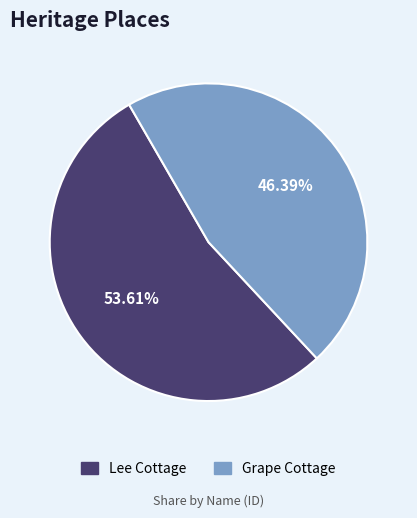

How many segments does this pie chart have?

2